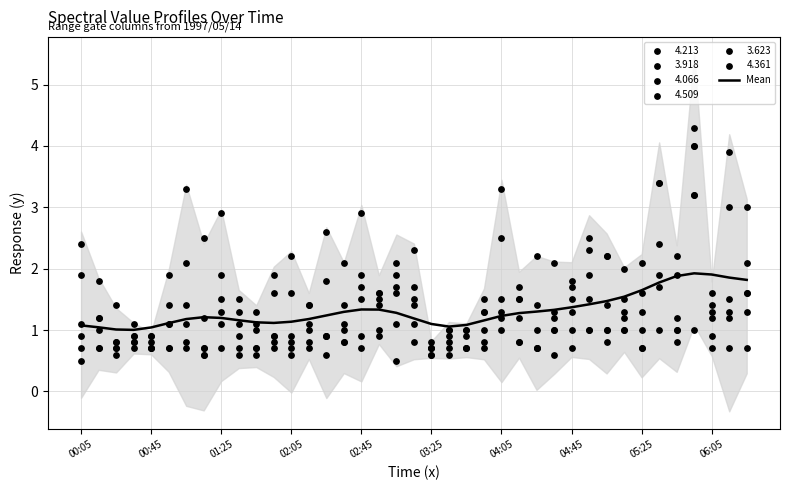

Is it true that Mean equals 1.2 at 04:05?

True